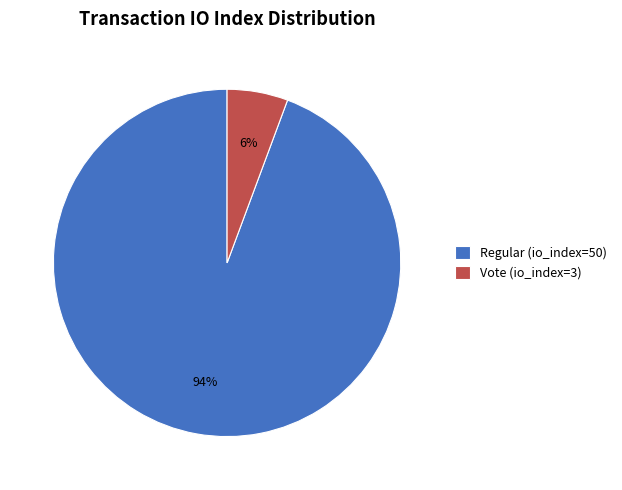

Which slice represents more than half of the pie?

Regular (io_index=50)